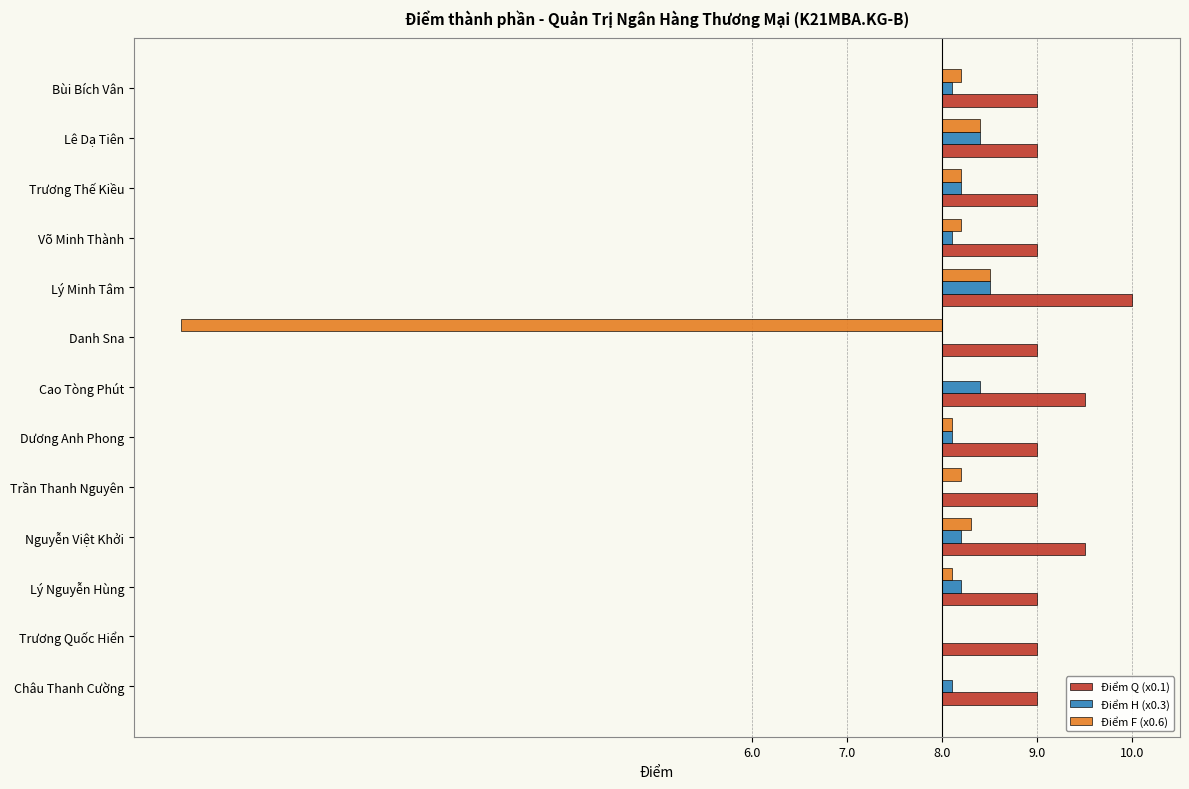

How many Điểm Q (x0.1) values are between 1 and 2?

13